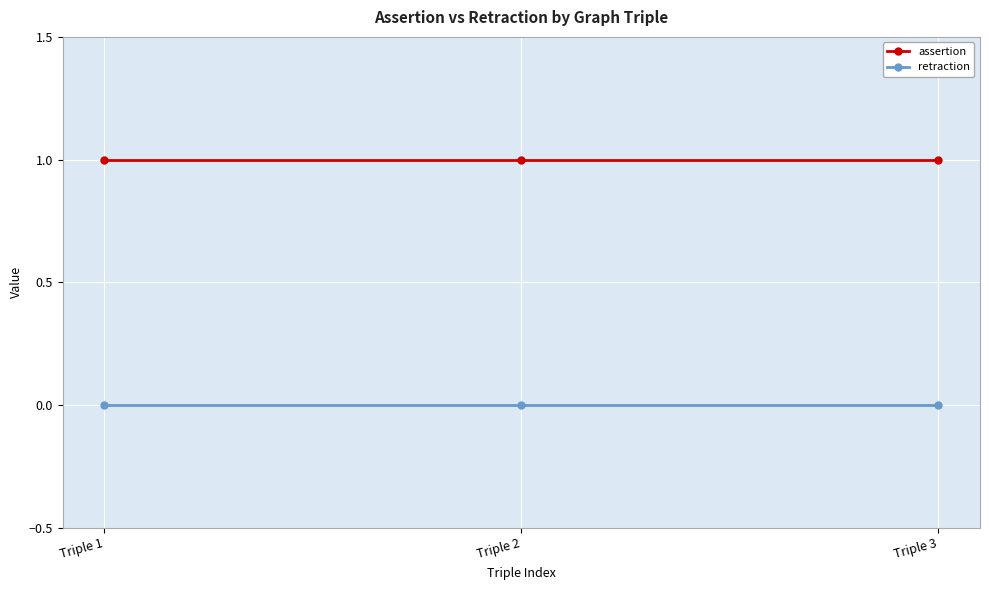

The value of assertion at Triple 1 is 1. True or false?

True